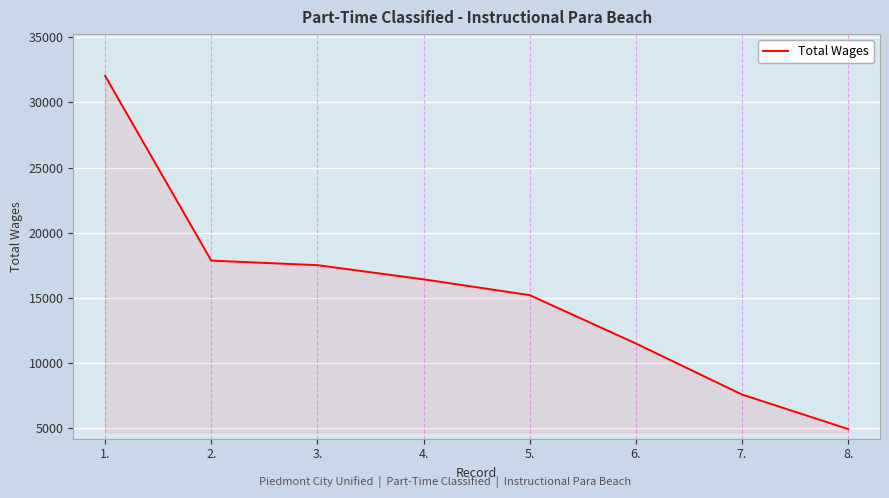

Reading left to right, what are all the values shown in this chart?

1.=32034	2.=17869	3.=17519	4.=16433	5.=15220	6.=11514	7.=7598	8.=4952